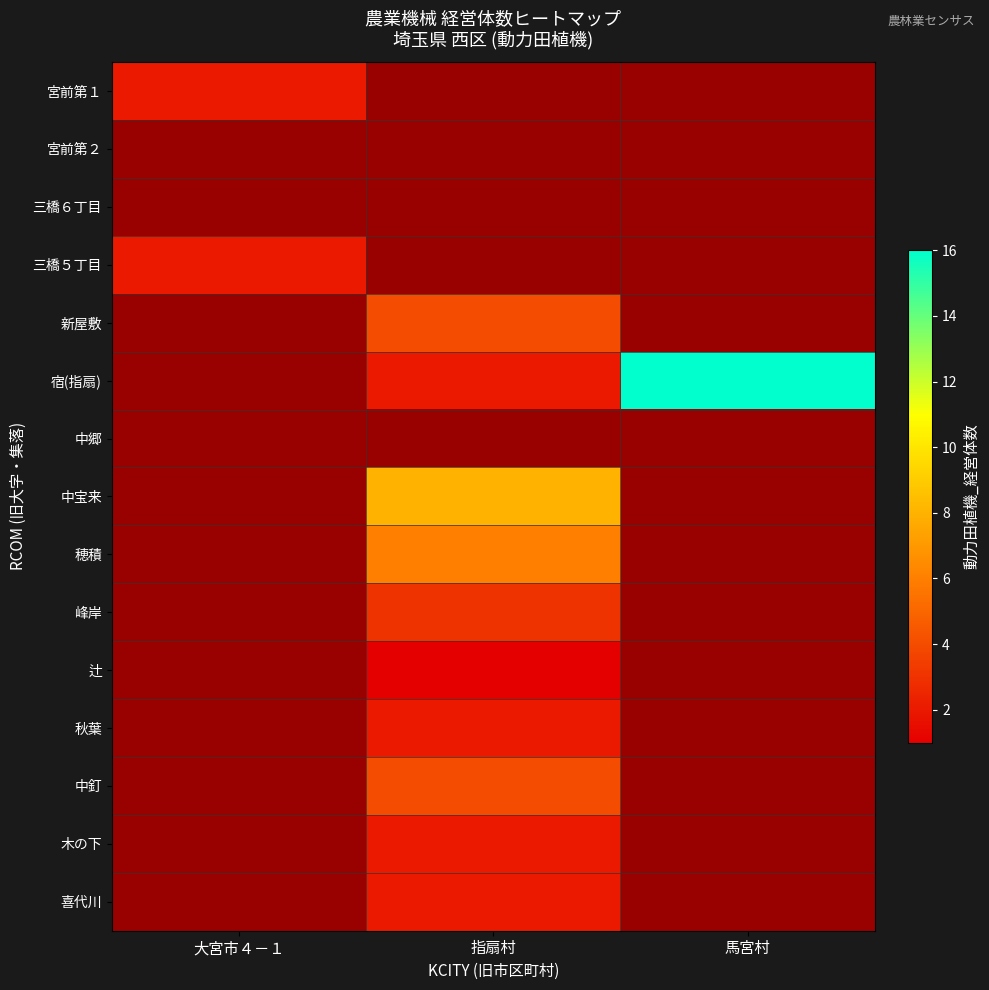

How many values in 穂積 are above zero?

1